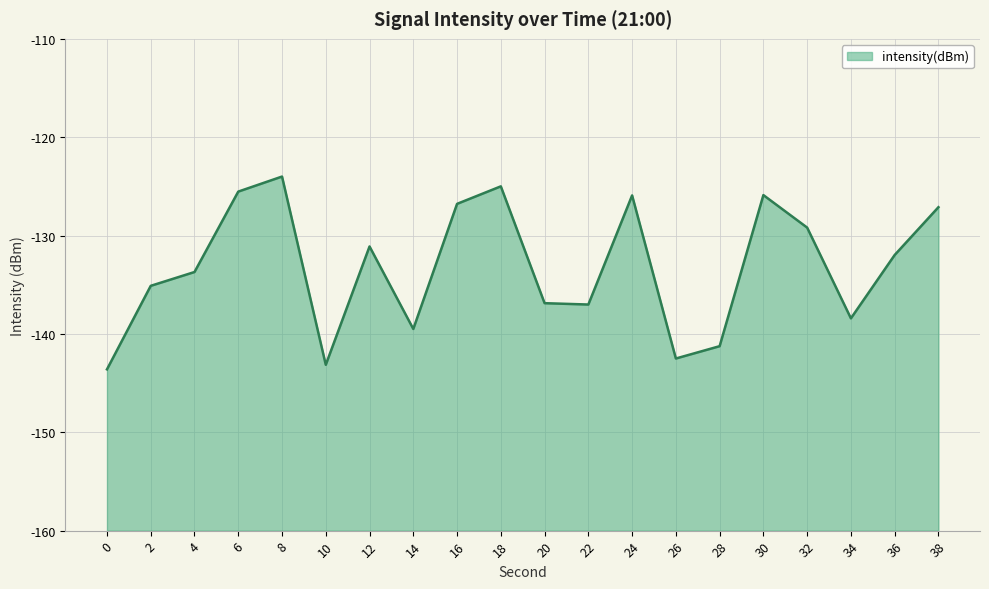

Reading left to right, list all the values displayed in this chart.

-143.6	-135.1	-133.7	-125.5	-124.0	-143.1	-131.1	-139.5	-126.8	-125.0	-136.9	-137.0	-125.9	-142.5	-141.2	-125.9	-129.2	-138.4	-132.0	-127.1